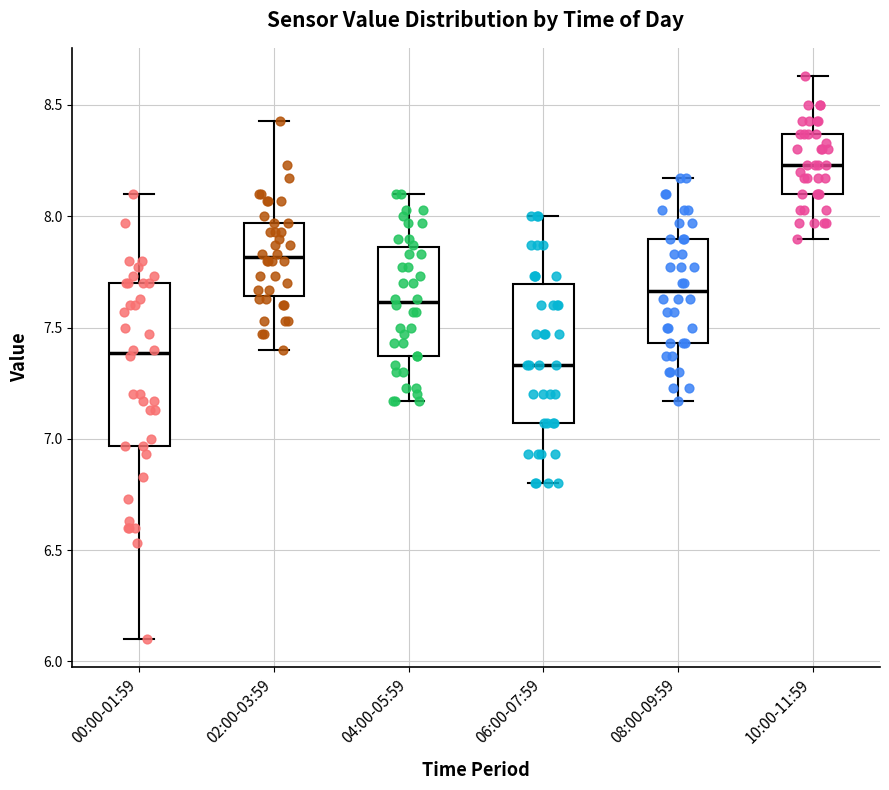

Which box's median line is the lowest?

06:00-07:59